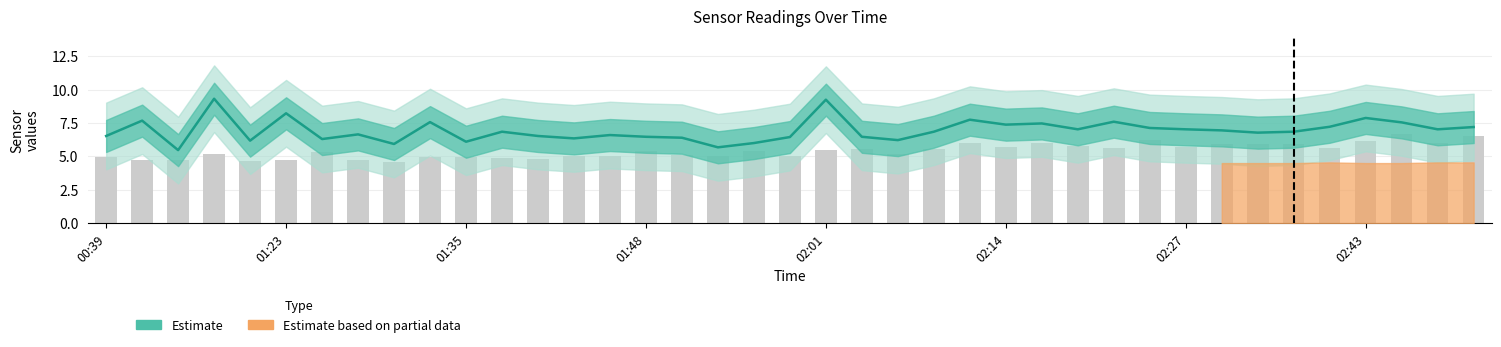

At how many categories does at least one series exceed 8?

3